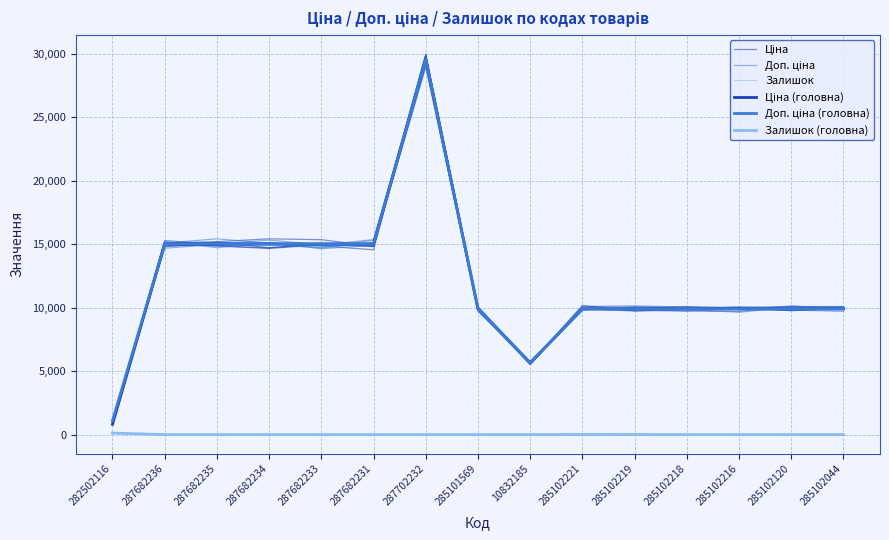

Which category has the highest value across all series?

287702232